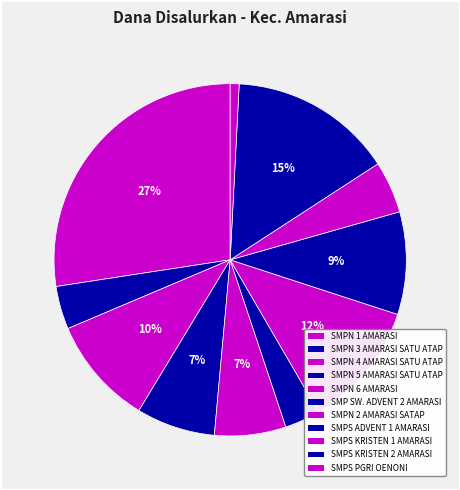

Which category has the smallest portion of the pie?

SMPS PGRI OENONI